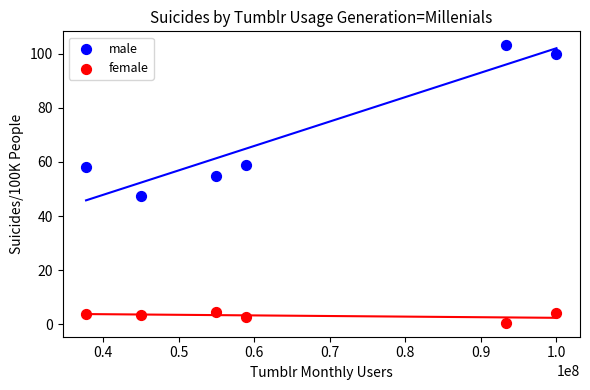

Which series has the widest spread of Y values?

male